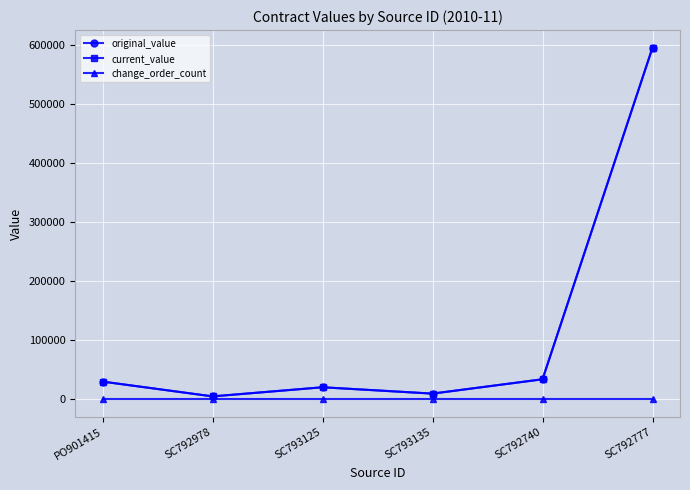

Rank the series at SC792777 from highest to lowest value.

original_value, current_value, change_order_count